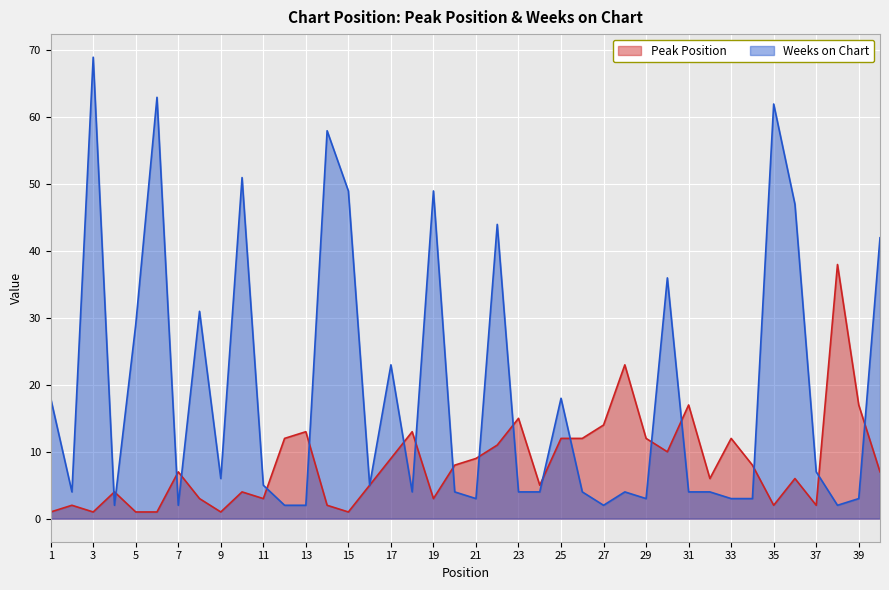

The Peak Position series shows 5 at 24. True or false?

True